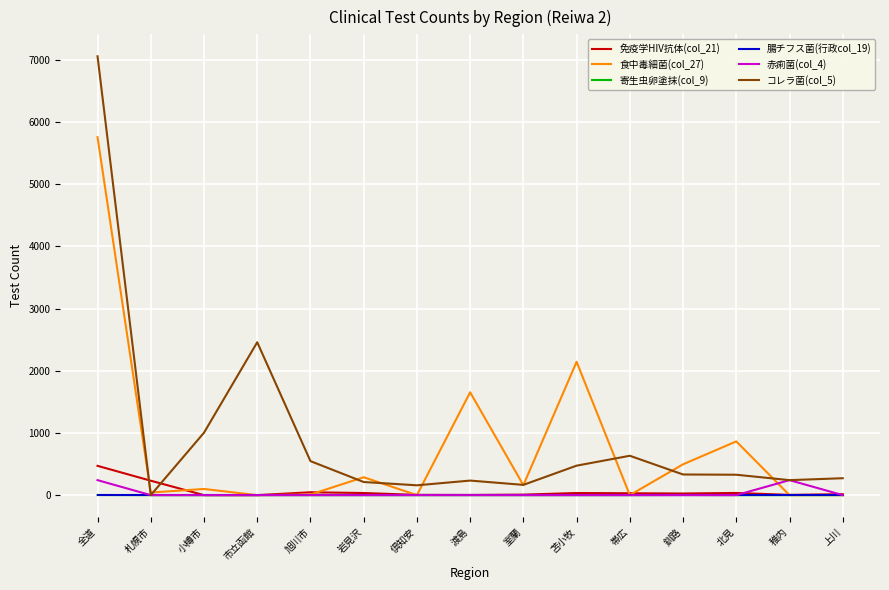

Which category has the highest value in the コレラ菌(col_5) series?

全道